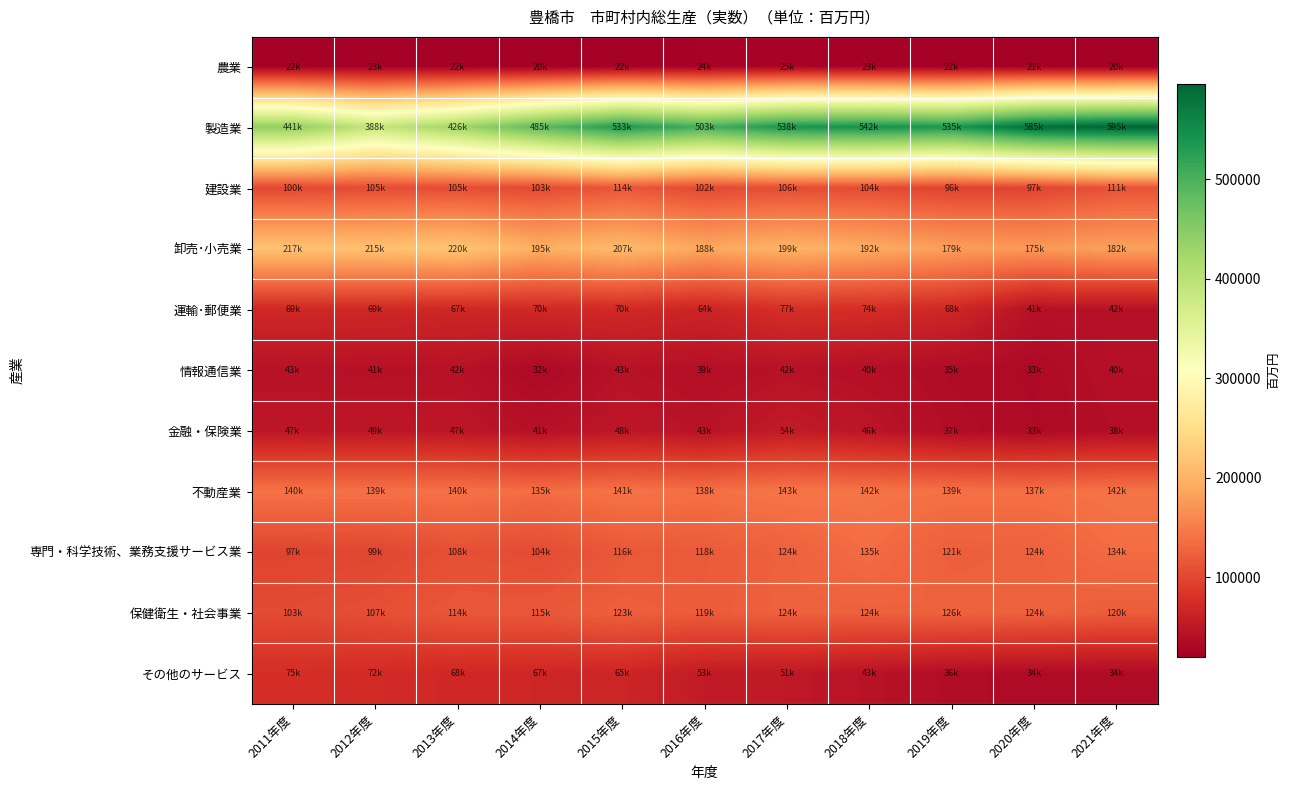

Reading left to right, extract all data points from this chart.

農業: 2011年度=22874	2012年度=23959	2013年度=22864	2014年度=20968	2015年度=22528	2016年度=24917	2017年度=25858	2018年度=23426	2019年度=22215	2020年度=21533	2021年度=20168
製造業: 2011年度=441555	2012年度=388105	2013年度=426431	2014年度=485438	2015年度=533502	2016年度=503450	2017年度=538232	2018年度=542872	2019年度=535547	2020年度=585232	2021年度=595348
建設業: 2011年度=100863	2012年度=105035	2013年度=105582	2014年度=103240	2015年度=114682	2016年度=102756	2017年度=106350	2018年度=104381	2019年度=96277	2020年度=97571	2021年度=111554
卸売･小売業: 2011年度=217098	2012年度=215609	2013年度=220569	2014年度=195676	2015年度=207598	2016年度=188800	2017年度=199740	2018年度=192590	2019年度=179970	2020年度=175173	2021年度=182267
運輸･郵便業: 2011年度=69870	2012年度=69346	2013年度=67600	2014年度=70236	2015年度=70700	2016年度=64853	2017年度=77425	2018年度=74983	2019年度=68853	2020年度=41584	2021年度=42179
情報通信業: 2011年度=43348	2012年度=41440	2013年度=42823	2014年度=32249	2015年度=43131	2016年度=39607	2017年度=42905	2018年度=40104	2019年度=35429	2020年度=33178	2021年度=40663
金融・保険業: 2011年度=47841	2012年度=49454	2013年度=47719	2014年度=41650	2015年度=48859	2016年度=43995	2017年度=54000	2018年度=46936	2019年度=37063	2020年度=33670	2021年度=38233
不動産業: 2011年度=140667	2012年度=139678	2013年度=140374	2014年度=135870	2015年度=141297	2016年度=138261	2017年度=143929	2018年度=142209	2019年度=139422	2020年度=137846	2021年度=142119
専門・科学技術、業務支援サービス業: 2011年度=97936	2012年度=99443	2013年度=108041	2014年度=104031	2015年度=116179	2016年度=118573	2017年度=124828	2018年度=135197	2019年度=121998	2020年度=124763	2021年度=134765
保健衛生・社会事業: 2011年度=103758	2012年度=107792	2013年度=114942	2014年度=115257	2015年度=123258	2016年度=119478	2017年度=124678	2018年度=124434	2019年度=126067	2020年度=124977	2021年度=120220
その他のサービス: 2011年度=75694	2012年度=72209	2013年度=68806	2014年度=67155	2015年度=65613	2016年度=53557	2017年度=51537	2018年度=43929	2019年度=36882	2020年度=34611	2021年度=34756